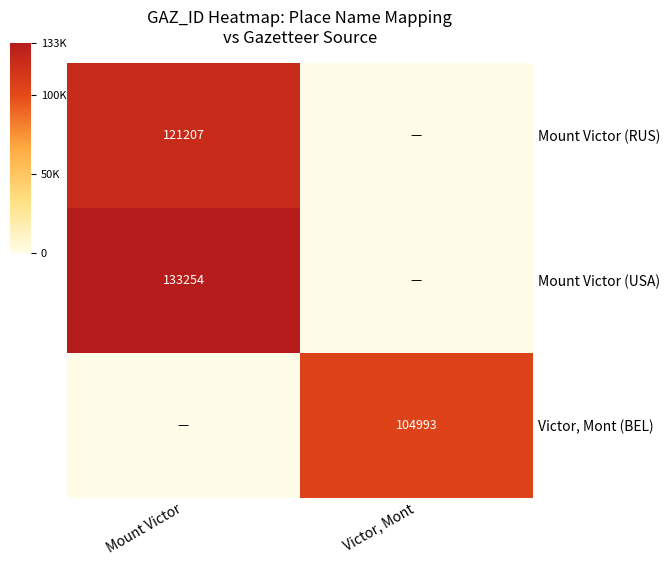

The value of Mount Victor (RUS) at Mount Victor is 121207. True or false?

True